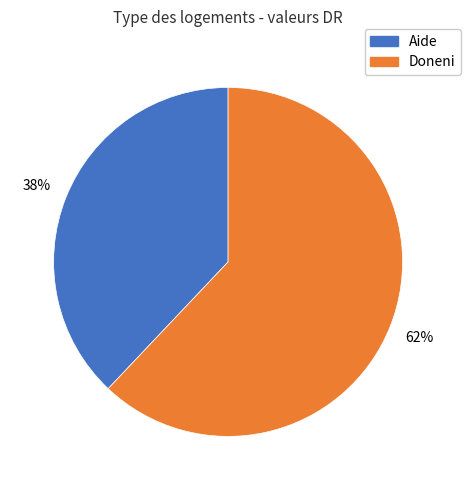

What is the ratio of the value at Doneni to the value at Aide?

1.6